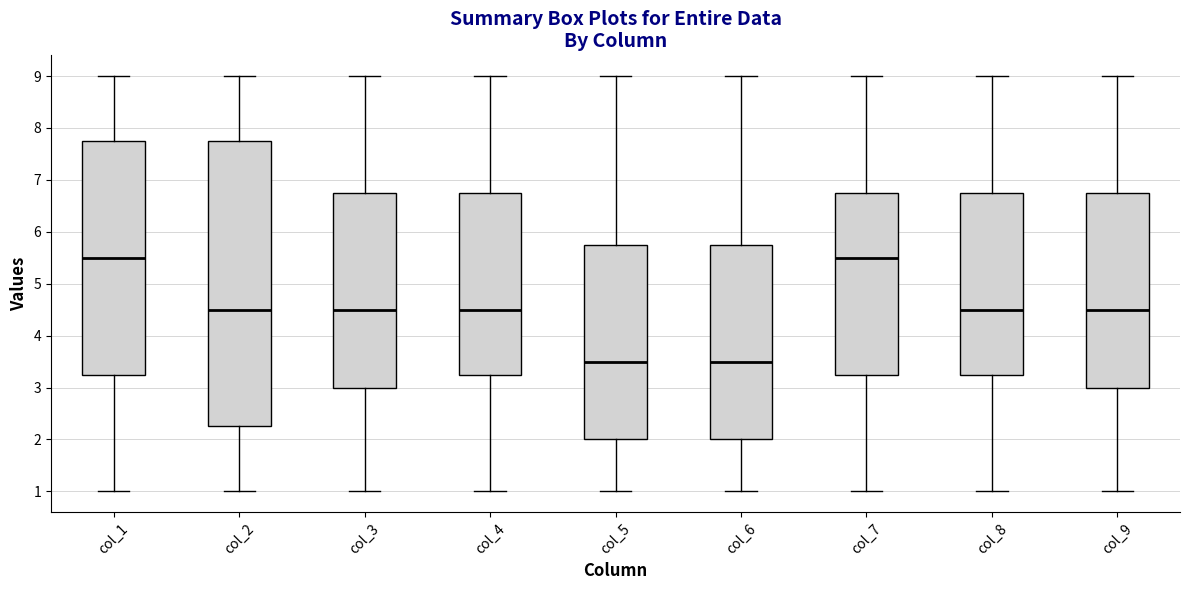

Reading left to right, read every box against the y-axis: the position of its median line, the range the box covers, and the ends of its whiskers. The values are not printed on the chart, so give them approximately, as read against the axis.

col_1: median 5.5, box 3.3 to 7.8, whiskers 1.0 to 9.0
col_2: median 4.5, box 2.3 to 7.8, whiskers 1.0 to 9.0
col_3: median 4.5, box 3.0 to 6.8, whiskers 1.0 to 9.0
col_4: median 4.5, box 3.3 to 6.8, whiskers 1.0 to 9.0
col_5: median 3.5, box 2.0 to 5.8, whiskers 1.0 to 9.0
col_6: median 3.5, box 2.0 to 5.8, whiskers 1.0 to 9.0
col_7: median 5.5, box 3.3 to 6.8, whiskers 1.0 to 9.0
col_8: median 4.5, box 3.3 to 6.8, whiskers 1.0 to 9.0
col_9: median 4.5, box 3.0 to 6.8, whiskers 1.0 to 9.0